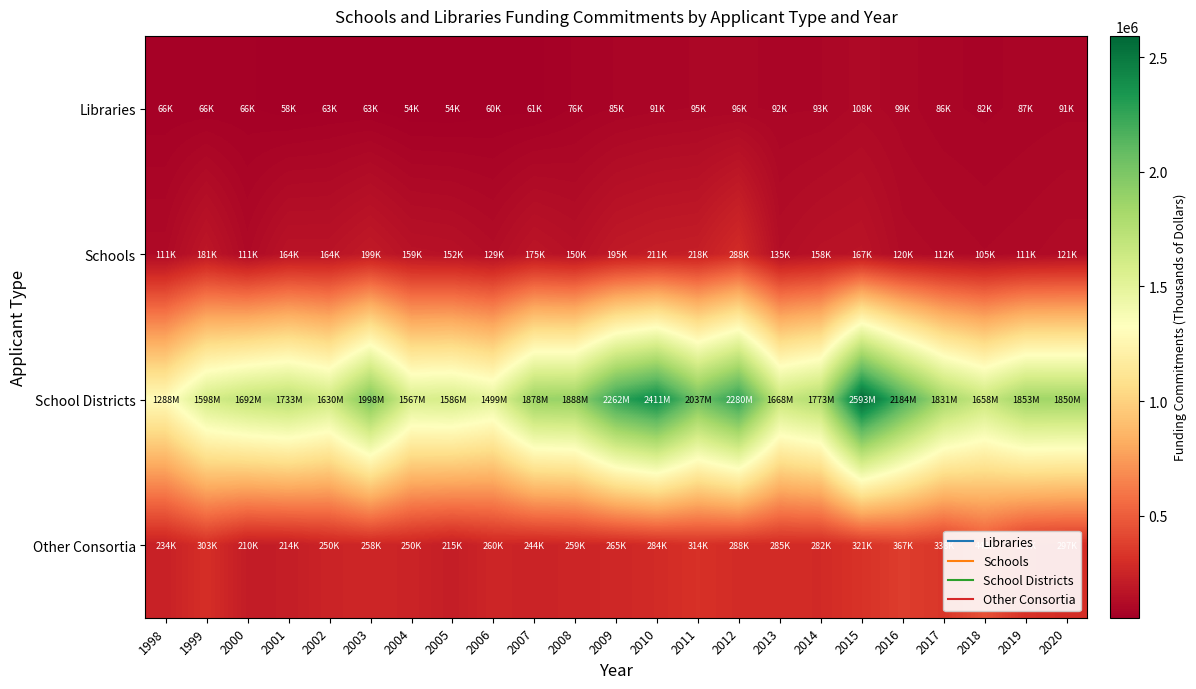

How many series are shown in this chart?

4